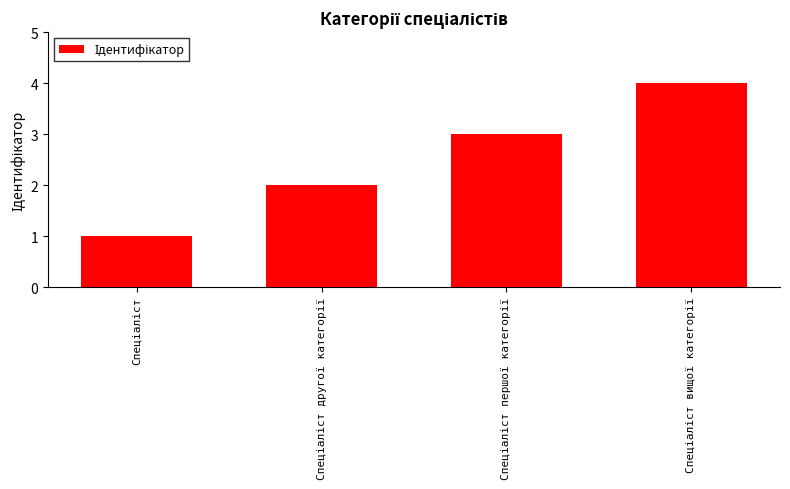

What is the difference between the maximum and minimum values?

3